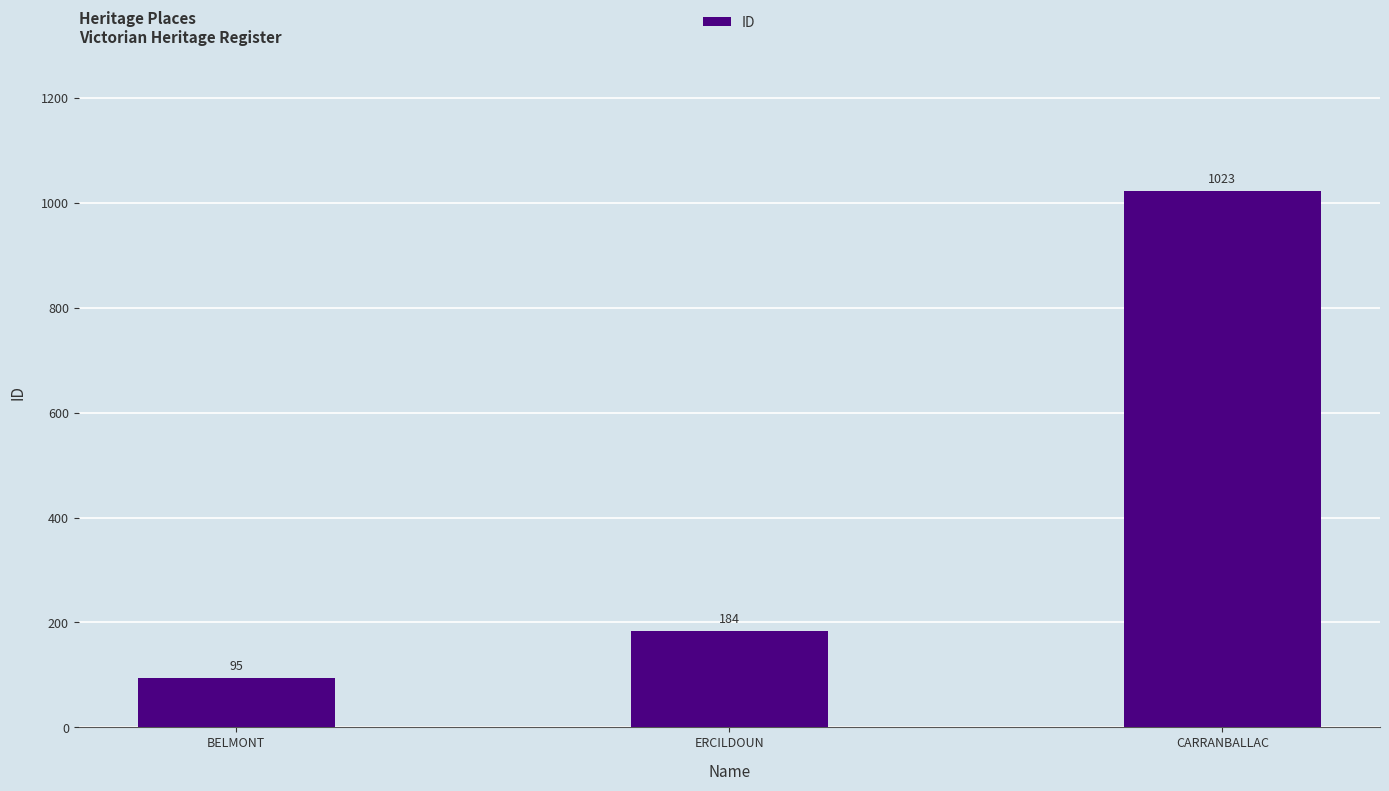

How many series are shown in this chart?

1